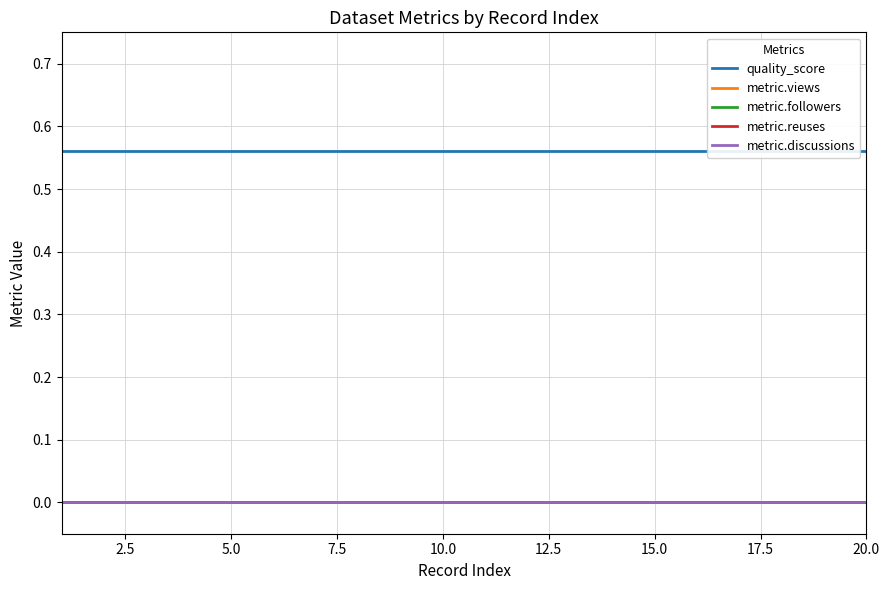

True or false: metric.views and metric.followers cross at least once.

False